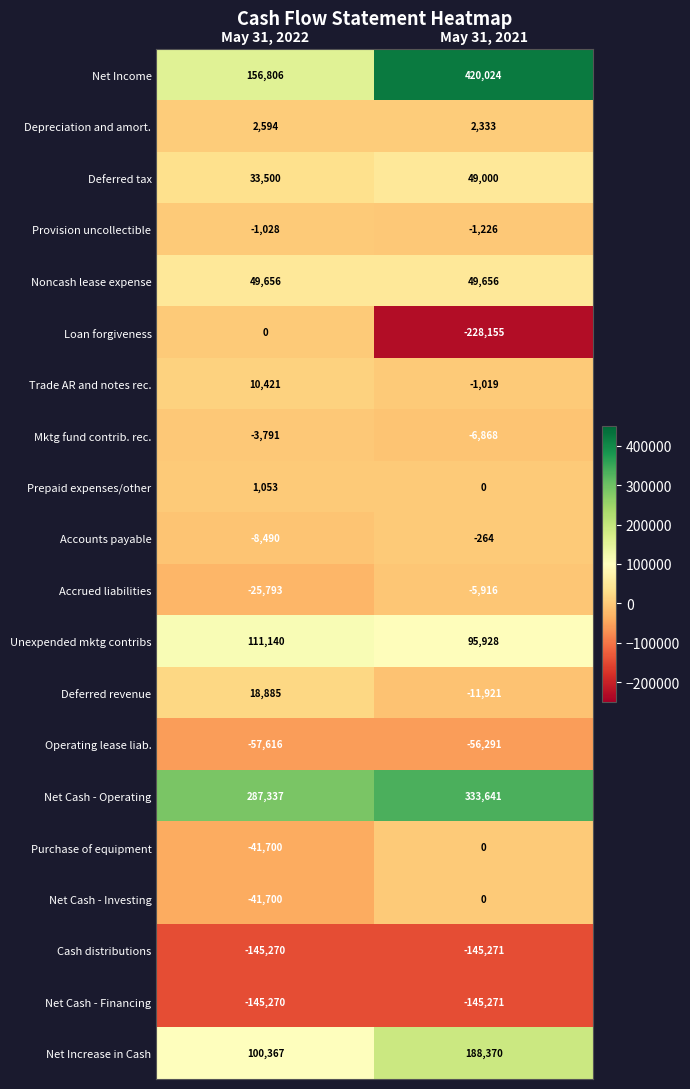

The value of Loan forgiveness at May 31, 2022 is 0. True or false?

True